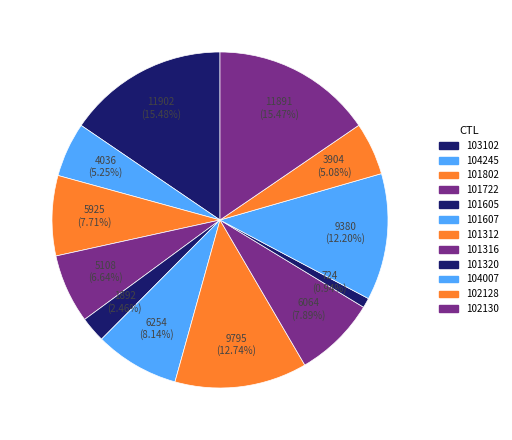

Which has a higher value, 103102 or 101316?

103102